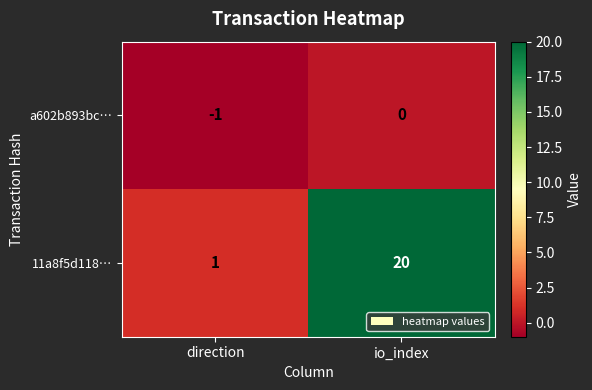

Which series has the largest range (max minus min)?

11a8f5d118…